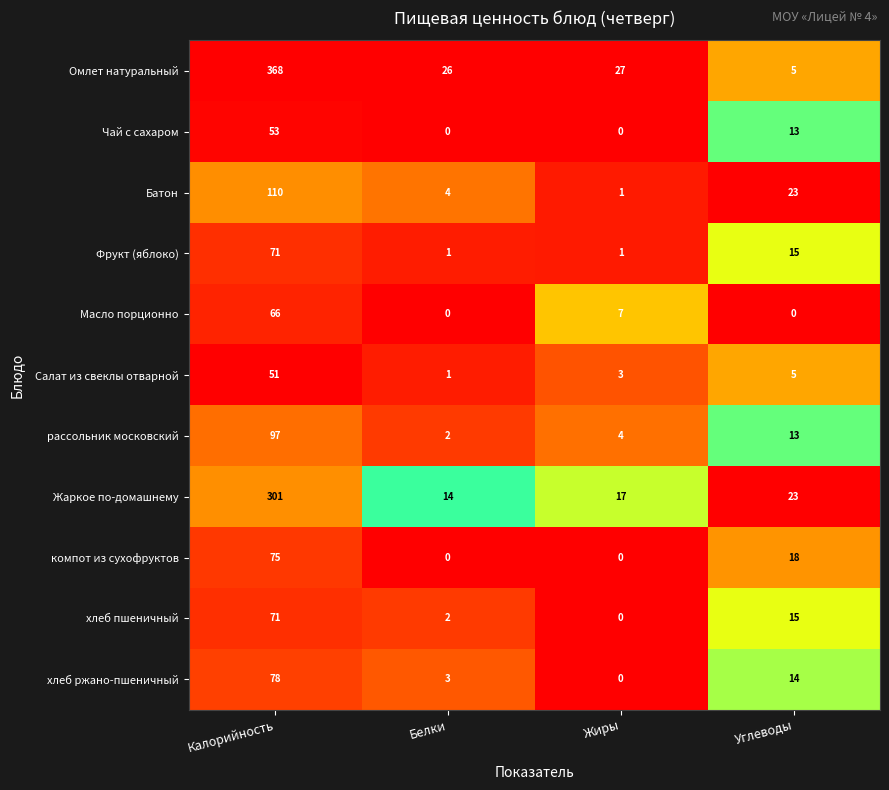

How many positive values does the Чай с сахаром series have?

2